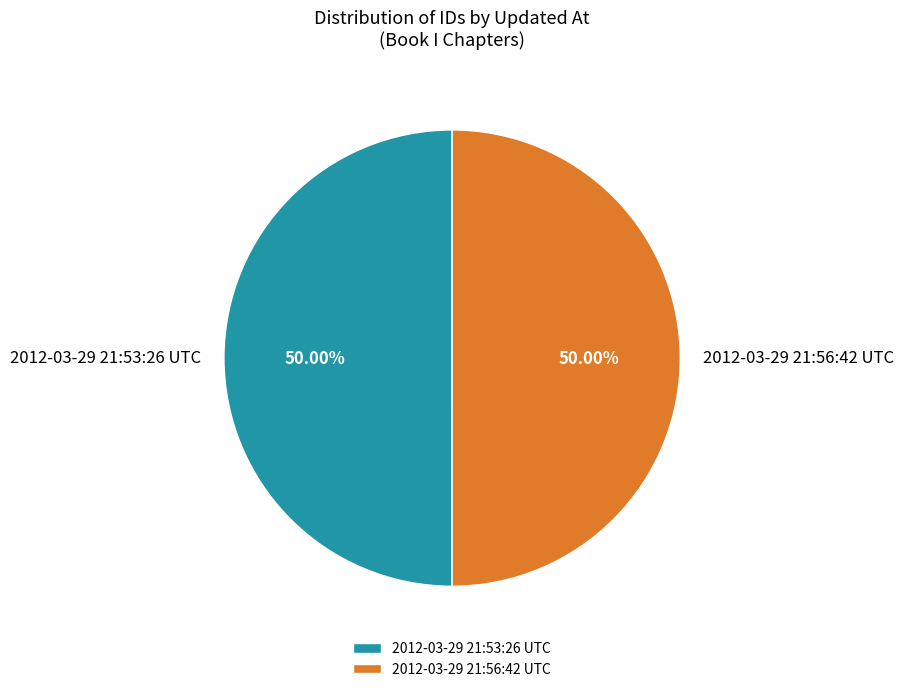

Approximately how many times larger is the value at 2012-03-29 21:56:42 UTC compared to 2012-03-29 21:53:26 UTC?

1.0